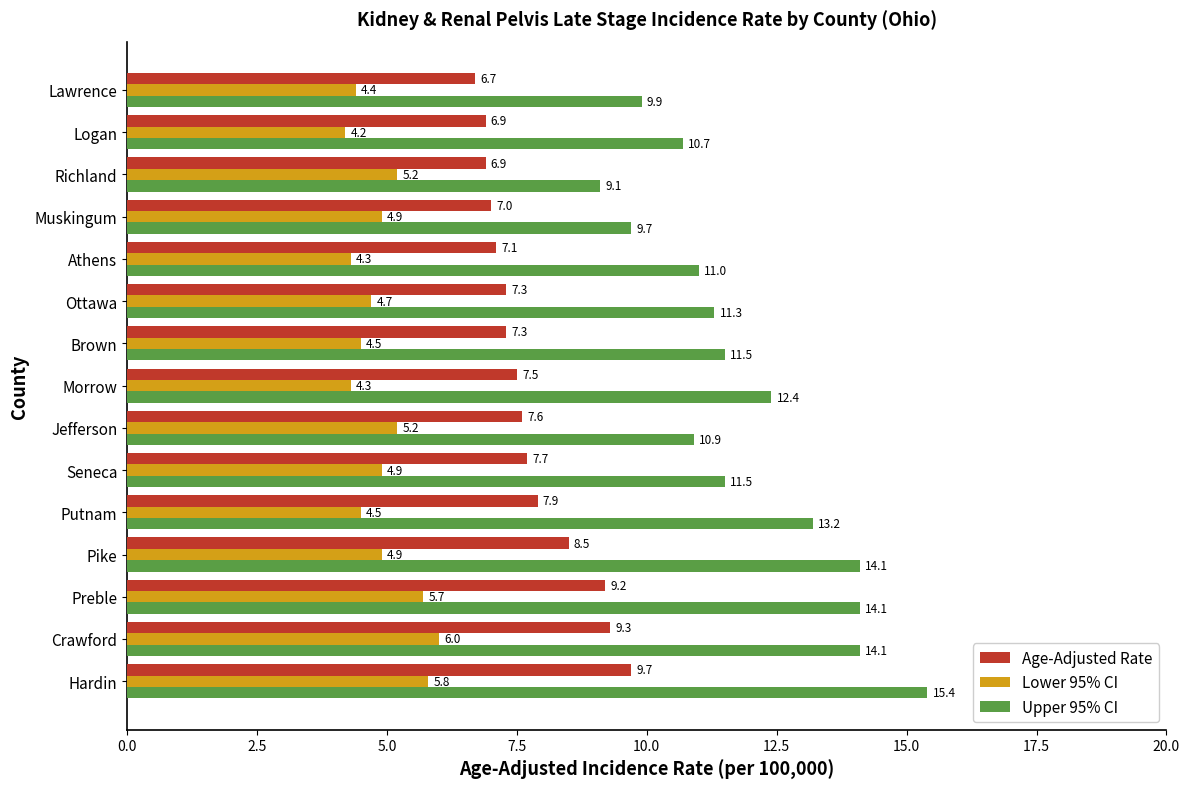

What is the sum of all Upper 95% CI values?

178.9